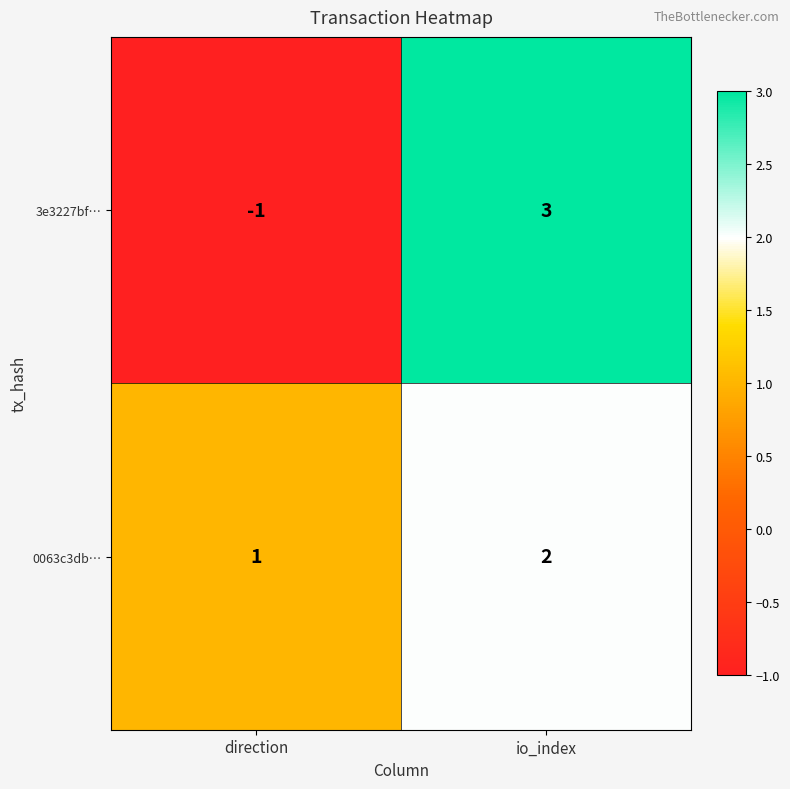

Which series changed the most between direction and io_index?

3e3227bf…